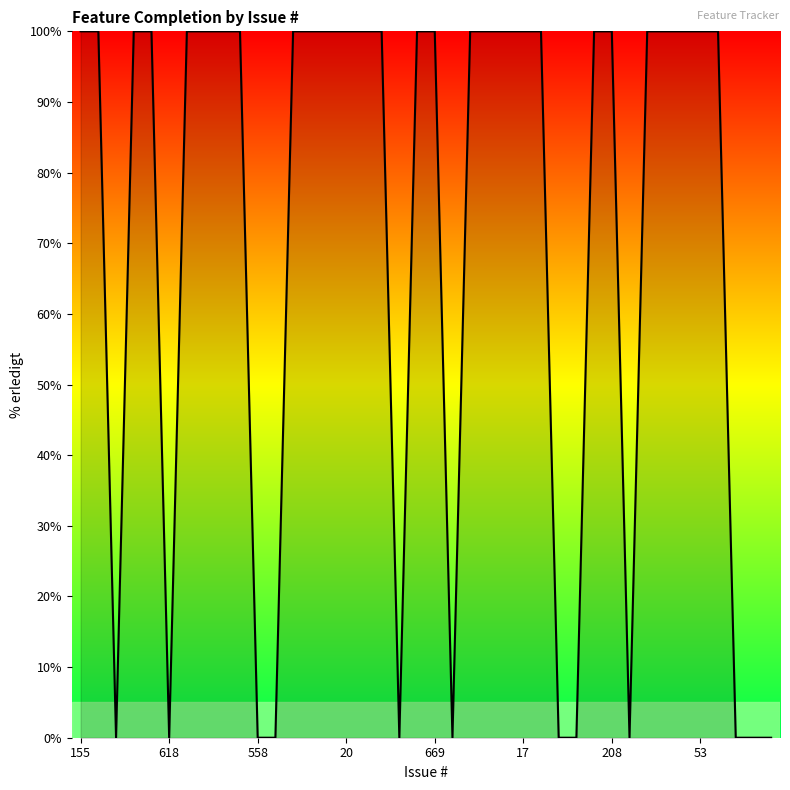

What is the greatest value displayed?

100